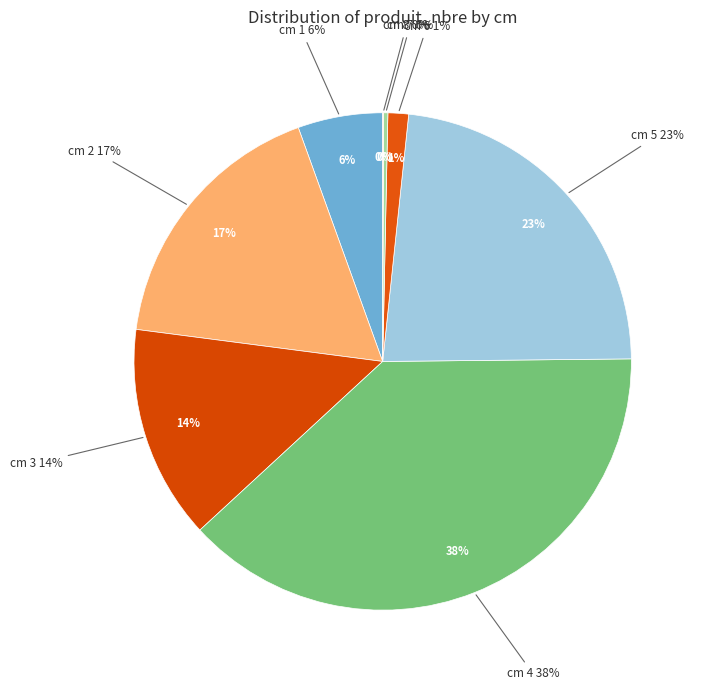

Combined, do cm 8 and cm 6 account for over 50%?

No